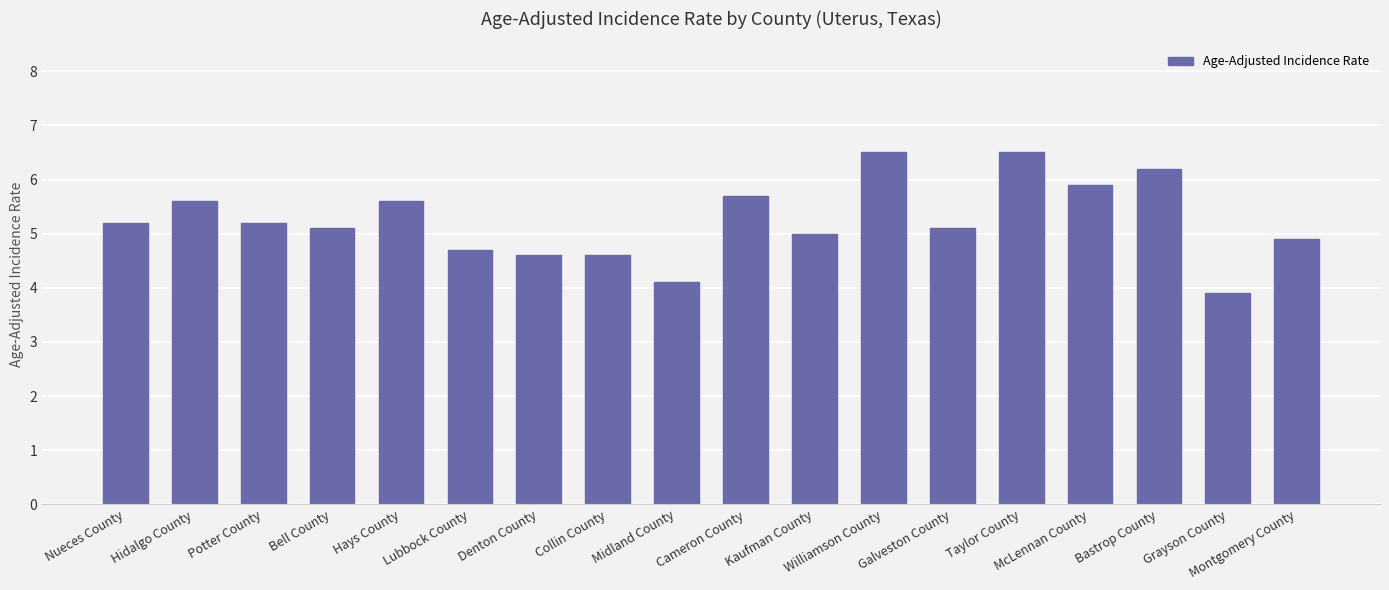

Read the value at Hays County.

5.6